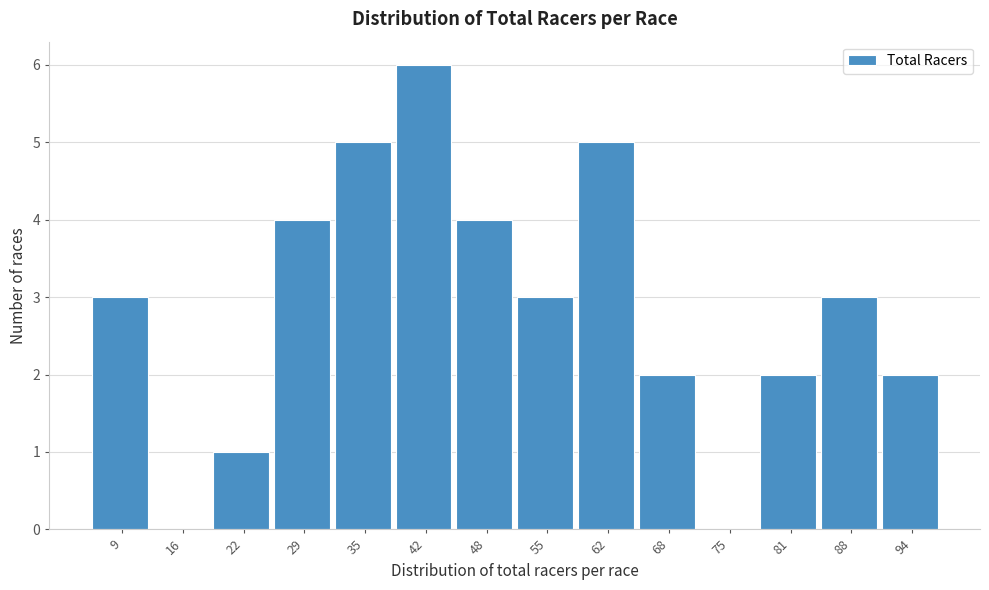

Reading left to right, what are all the values shown in this chart?

9=3	16=0	22=1	29=4	35=5	42=6	48=4	55=3	62=5	68=2	75=0	81=2	88=3	94=2